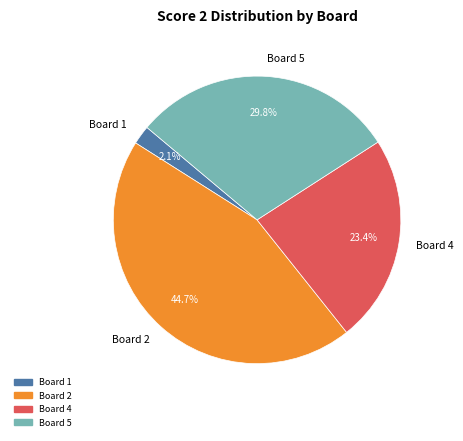

Is it true that Board 1 is 2% of the pie?

True